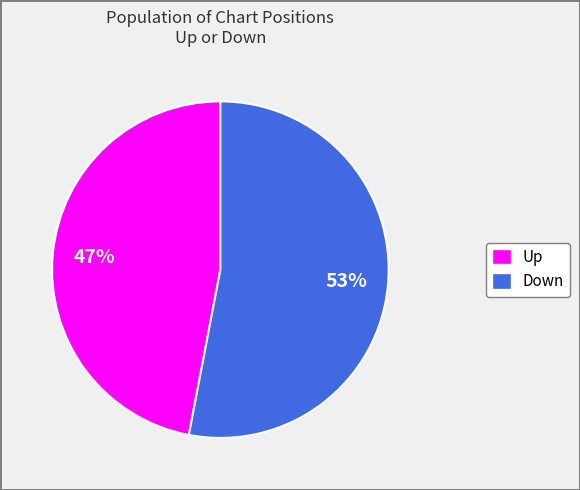

To the nearest percent, what is the average slice percentage?

50%